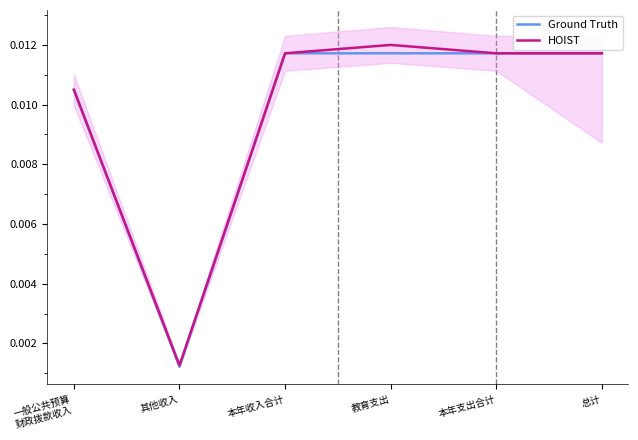

List the series in order of their peak value, highest first.

HOIST, Ground Truth